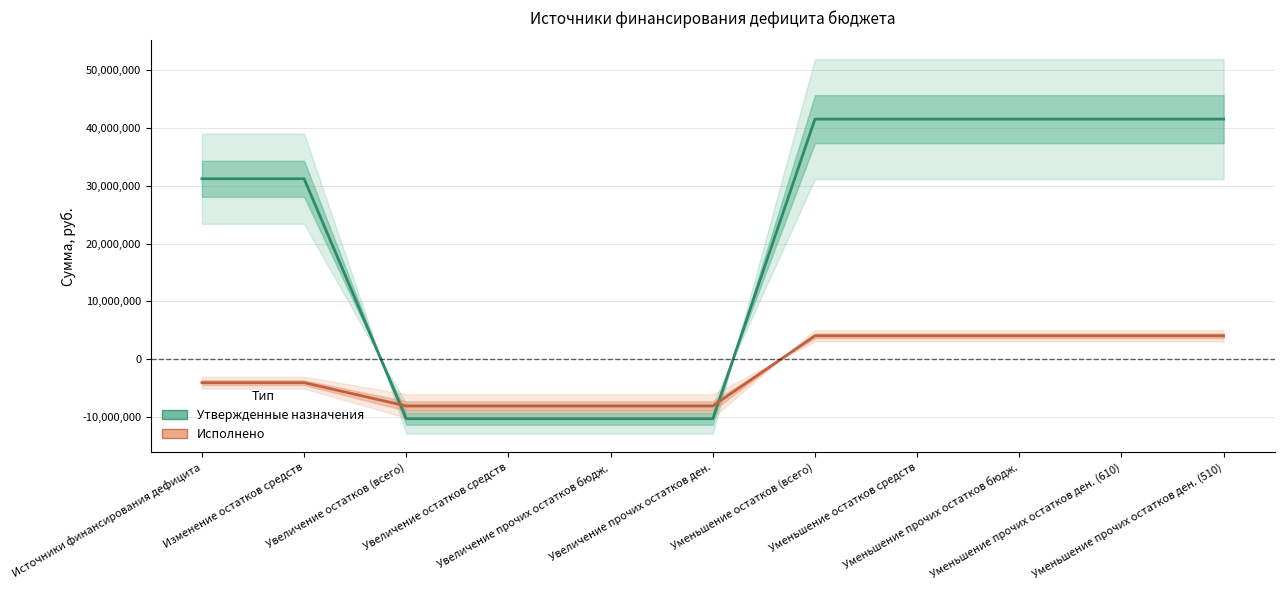

What is the lowest value of the Утвержденные назначения series?

-10324600.0